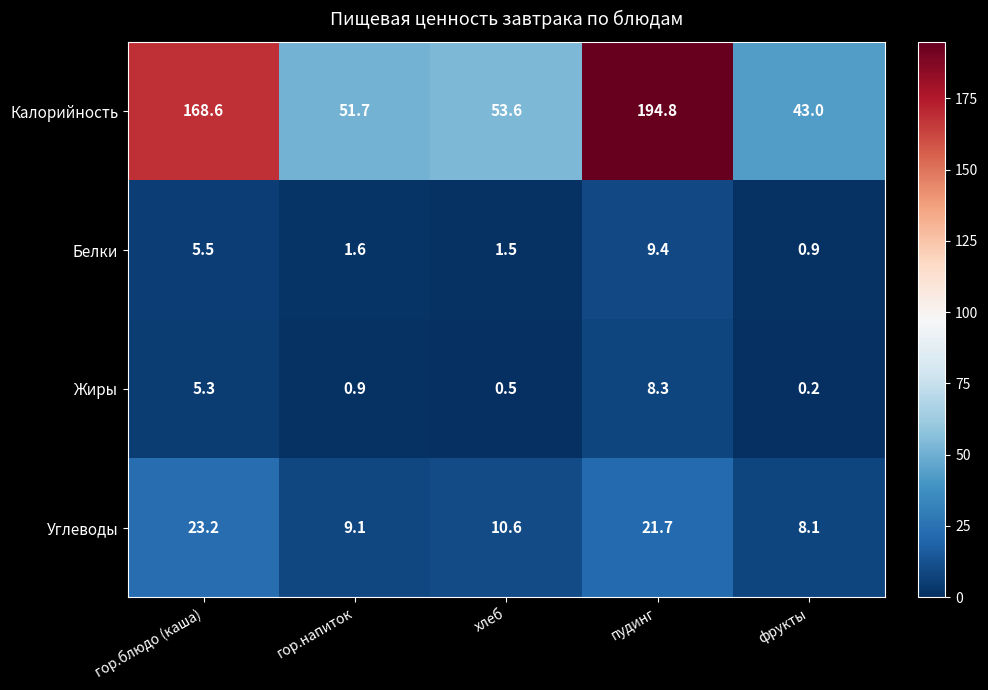

At which category does the chart reach its minimum across all series?

фрукты